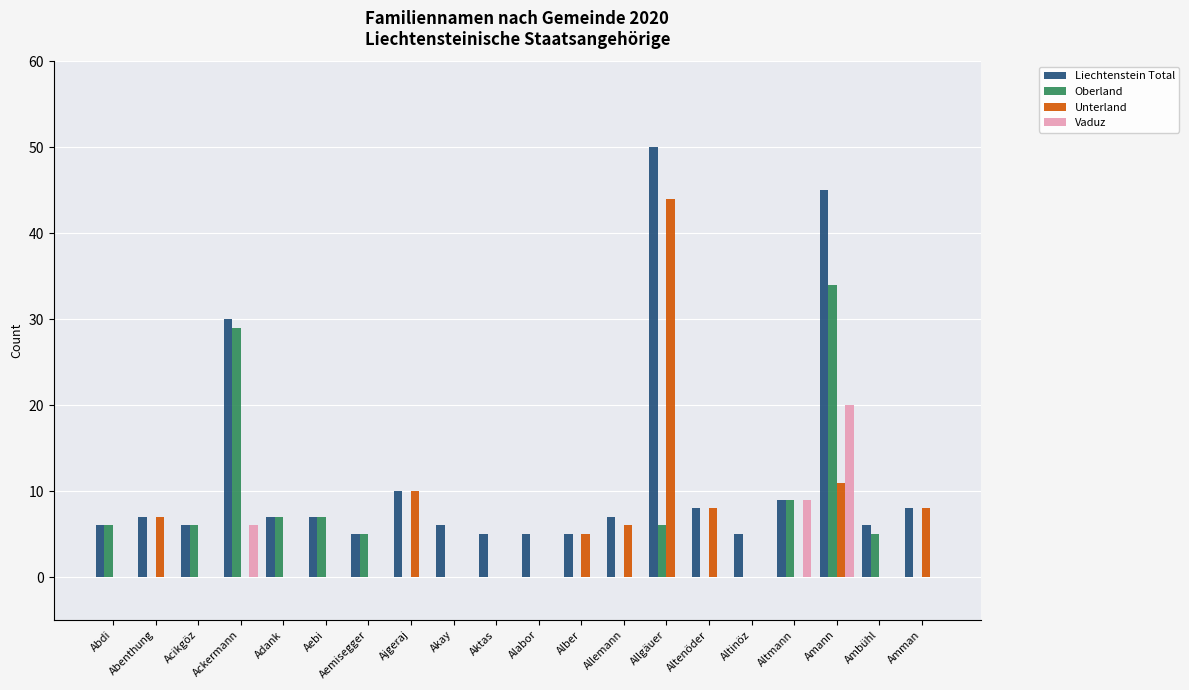

What is the maximum value shown in the chart?

50